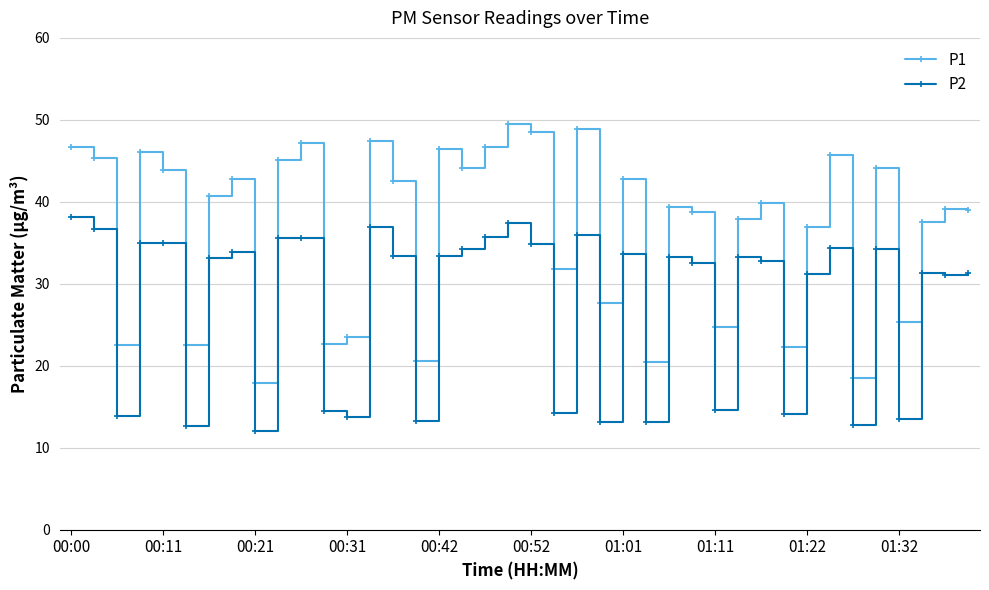

What is the difference between the maximum and minimum values in the P2 series?

26.2